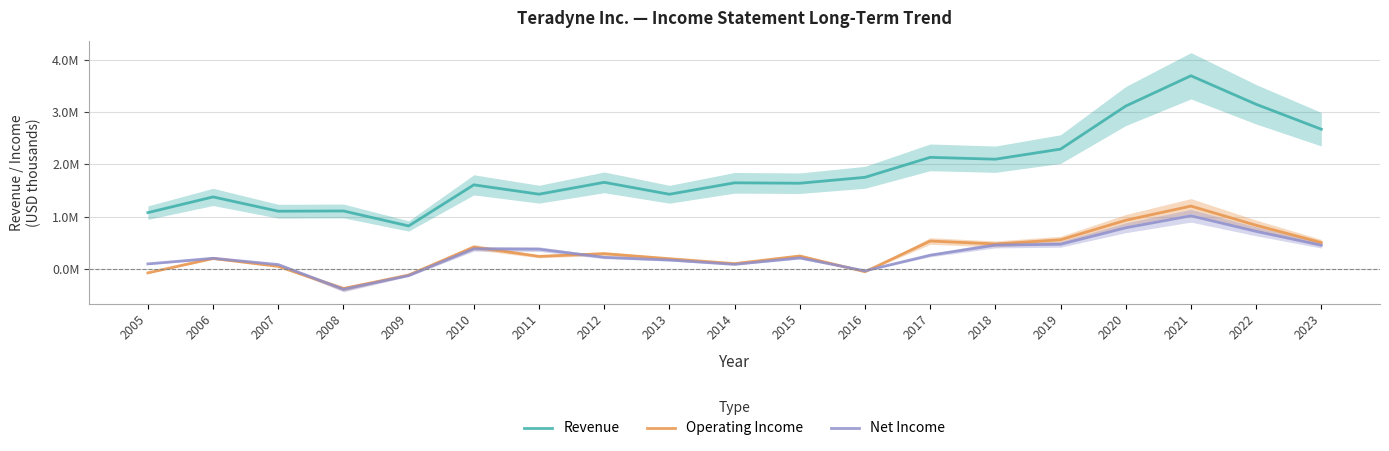

What is the sum of all Net Income values?

5355236